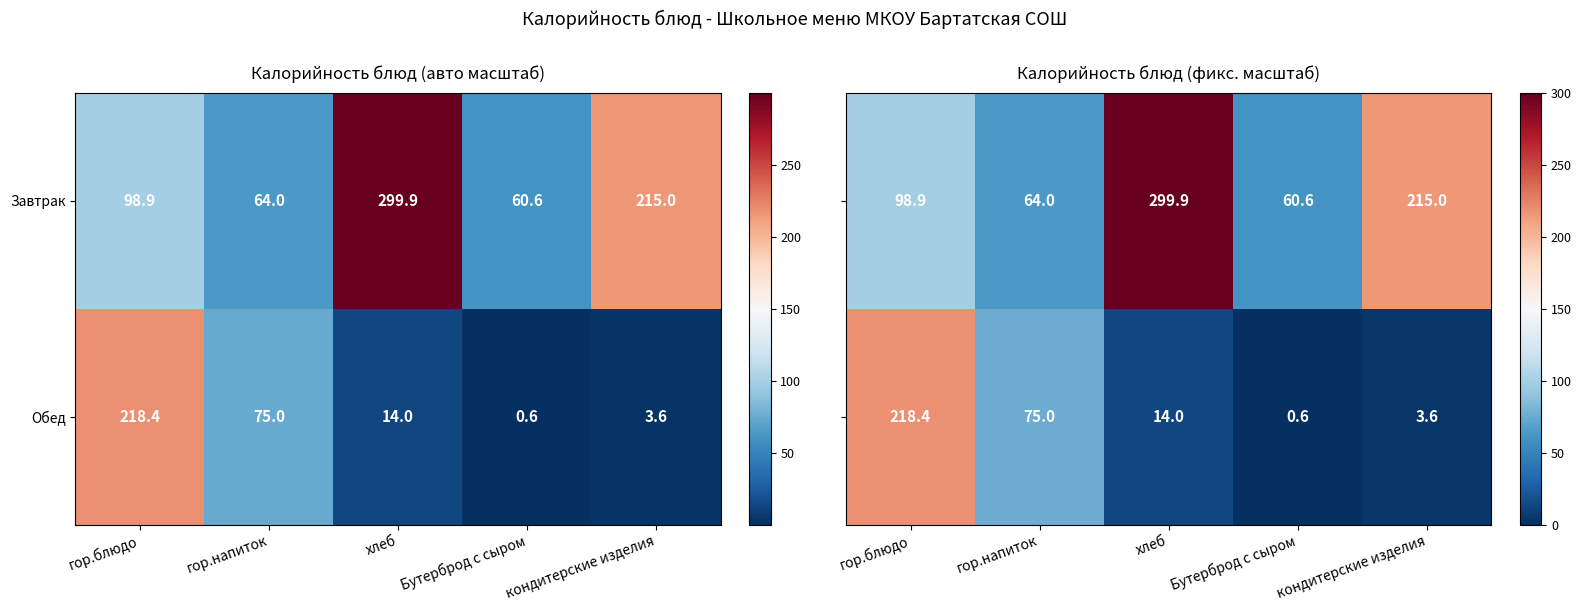

True or false: Завтрак has a value of 60.6 at Бутерброд с сыром.

True